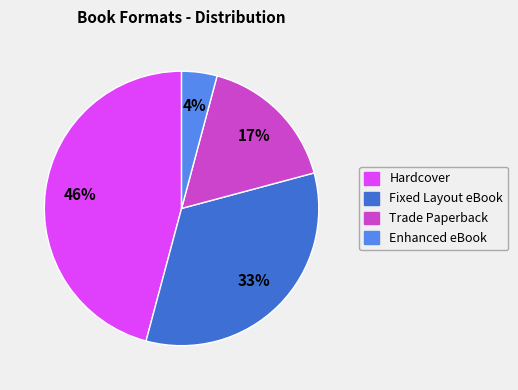

Is there a majority slice in this chart?

No